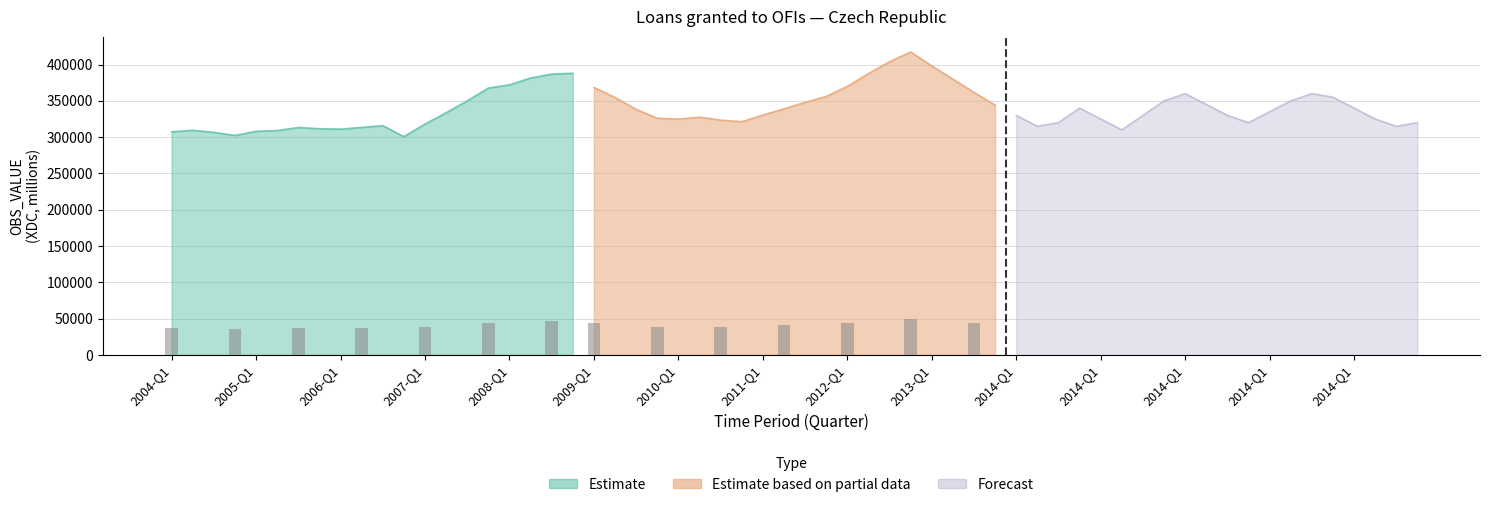

Rank the categories by Estimate value from highest to lowest.

2008-Q4, 2008-Q3, 2008-Q2, 2008-Q1, 2007-Q4, 2007-Q3, 2007-Q2, 2007-Q1, 2006-Q3, 2006-Q2, 2005-Q3, 2005-Q4, 2006-Q1, 2004-Q2, 2005-Q2, 2005-Q1, 2004-Q1, 2004-Q3, 2004-Q4, 2006-Q4